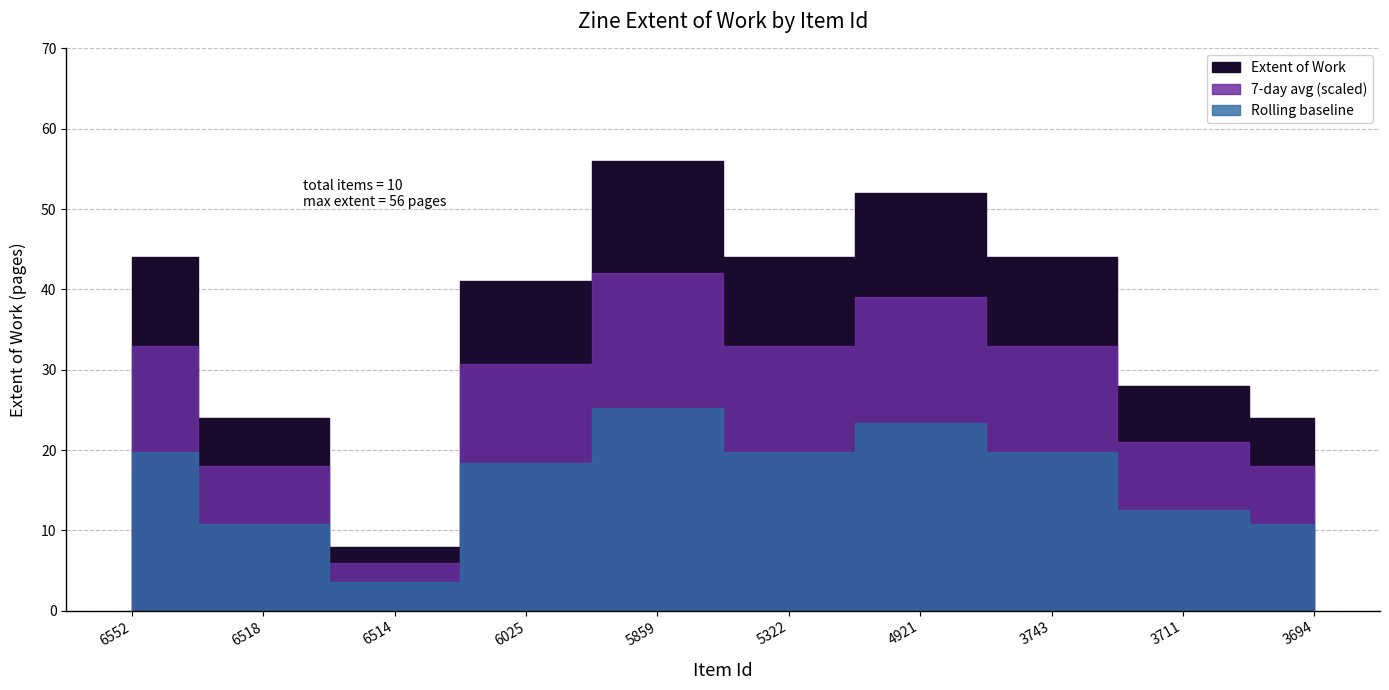

At which category does the chart reach its minimum across all series?

6514